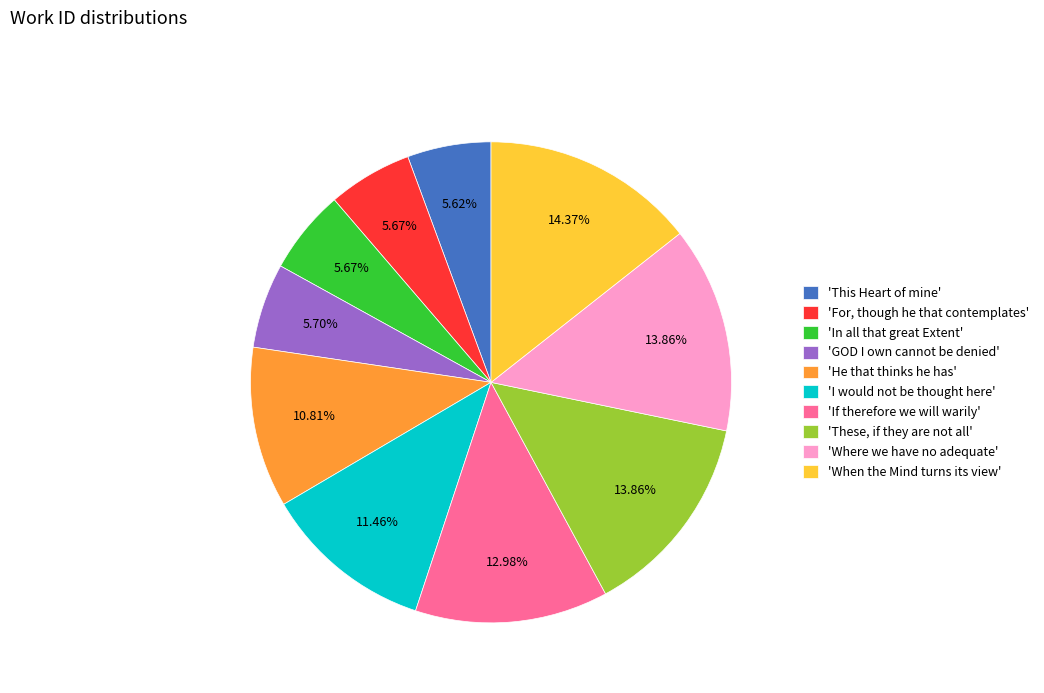

Is there a majority slice in this chart?

No